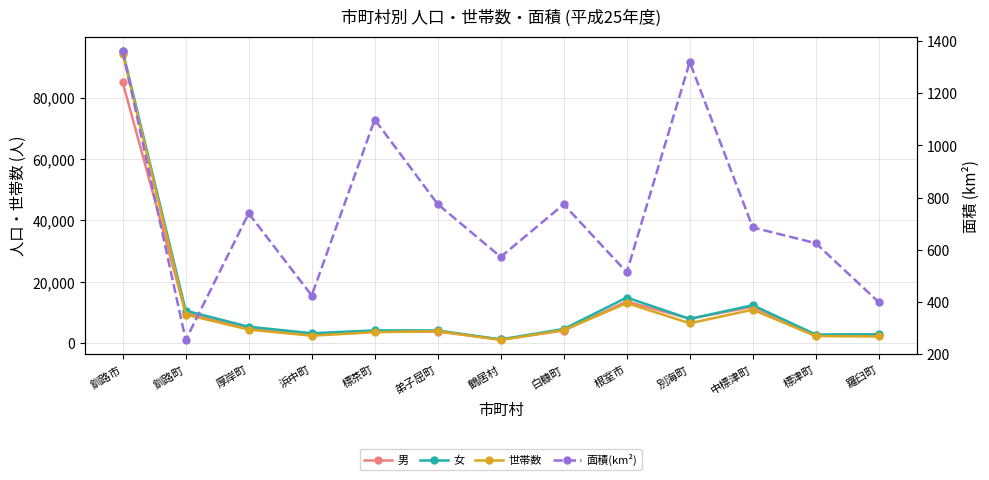

What is the difference between the second highest and minimum values in the 男 series?

12376.0